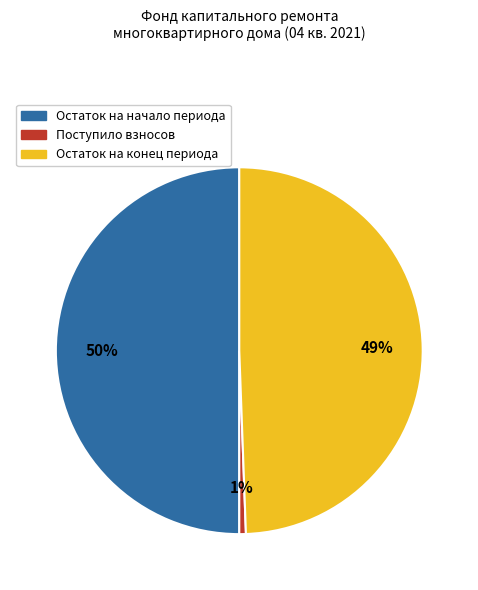

Which category has the biggest portion of the pie?

Остаток на начало периода